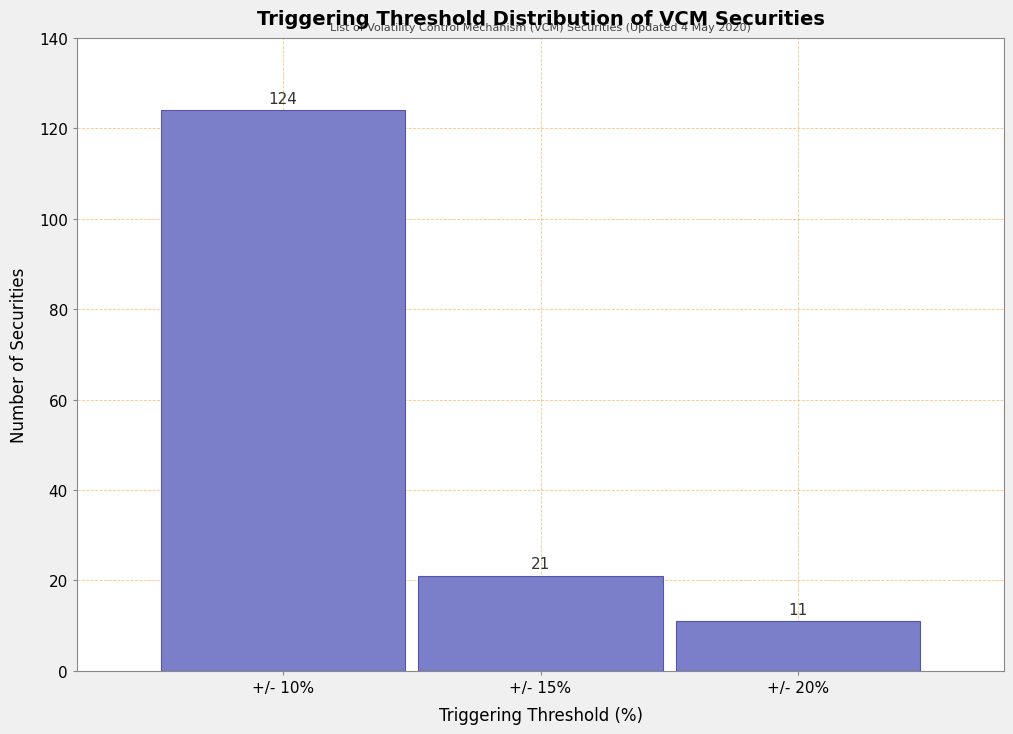

Reading left to right, extract all data points from this chart.

124	21	11